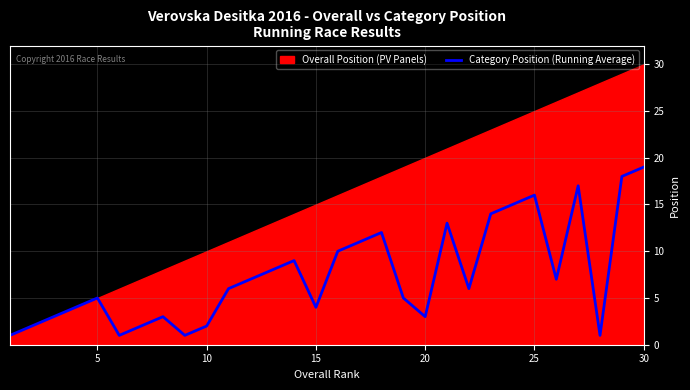

What is the highest value of the Category Position (Running Average) series?

19